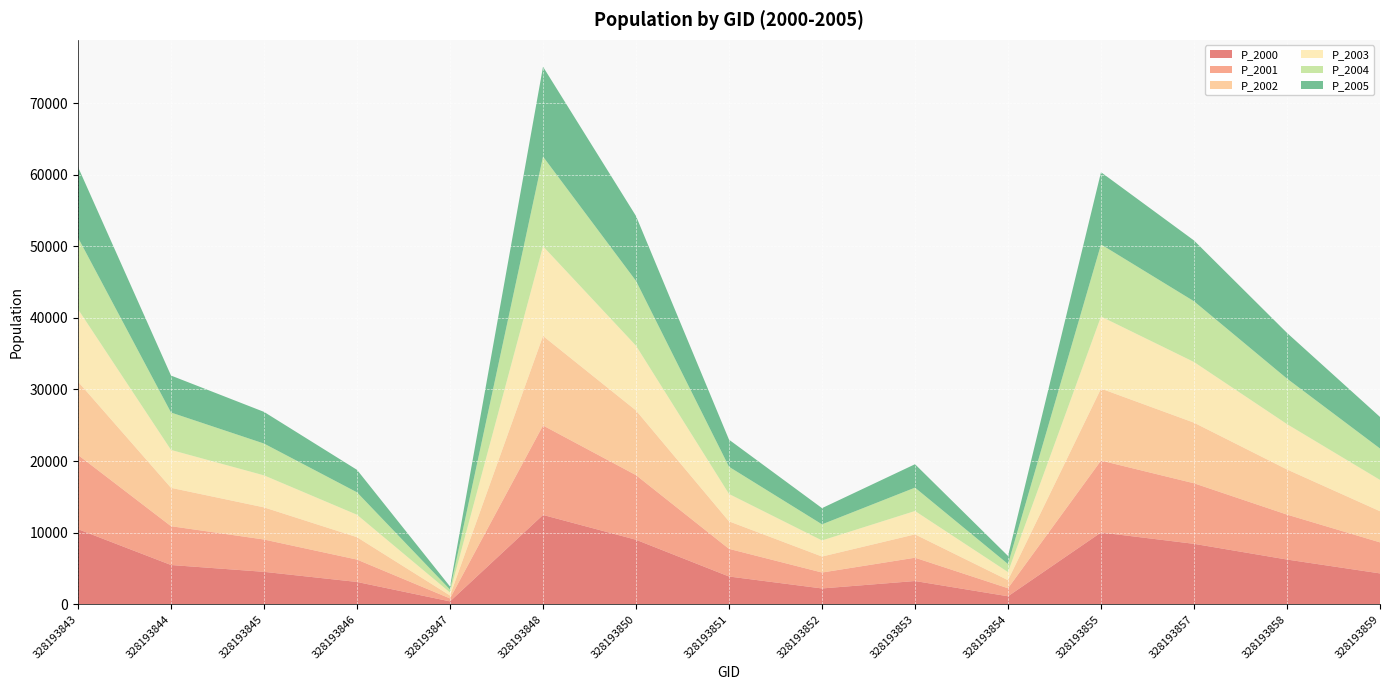

Reading right to left, what are all the values shown in this chart?

P_2000: 328193859=4316.1	328193858=6252.0	328193857=8447.1	328193855=10032.0	328193854=1122.8	328193853=3252.5	328193852=2215.6	328193851=3882.9	328193850=9015.0	328193848=12481.1	328193847=409.6	328193846=3121.8	328193845=4535.9	328193844=5488.9	328193843=10493.0
P_2001: 328193859=4334.0	328193858=6278.0	328193857=8455.6	328193855=10042.0	328193854=1123.9	328193853=3255.8	328193852=2224.8	328193851=3862.4	328193850=9024.0	328193848=12493.5	328193847=411.3	328193846=3124.9	328193845=4512.9	328193844=5422.0	328193843=10365.2
P_2002: 328193859=4352.0	328193858=6304.0	328193857=8464.0	328193855=10052.0	328193854=1125.0	328193853=3259.0	328193852=2234.0	328193851=3842.0	328193850=9033.0	328193848=12506.0	328193847=413.0	328193846=3128.0	328193845=4490.0	328193844=5356.0	328193843=10239.0
P_2003: 328193859=4370.0	328193858=6330.1	328193857=8472.4	328193855=10062.0	328193854=1126.1	328193853=3262.3	328193852=2243.3	328193851=3821.7	328193850=9042.0	328193848=12518.5	328193847=414.7	328193846=3131.1	328193845=4467.2	328193844=5290.8	328193843=10114.3
P_2004: 328193859=4388.2	328193858=6356.4	328193857=8480.9	328193855=10072.1	328193854=1127.2	328193853=3265.5	328193852=2252.6	328193851=3801.5	328193850=9051.0	328193848=12531.0	328193847=416.4	328193846=3134.2	328193845=4444.5	328193844=5226.3	328193843=9991.1
P_2005: 328193859=4406.4	328193858=6382.8	328193857=8489.4	328193855=10082.1	328193854=1128.4	328193853=3268.8	328193852=2261.9	328193851=3781.4	328193850=9060.1	328193848=12543.5	328193847=418.2	328193846=3137.4	328193845=4422.0	328193844=5162.7	328193843=9869.5